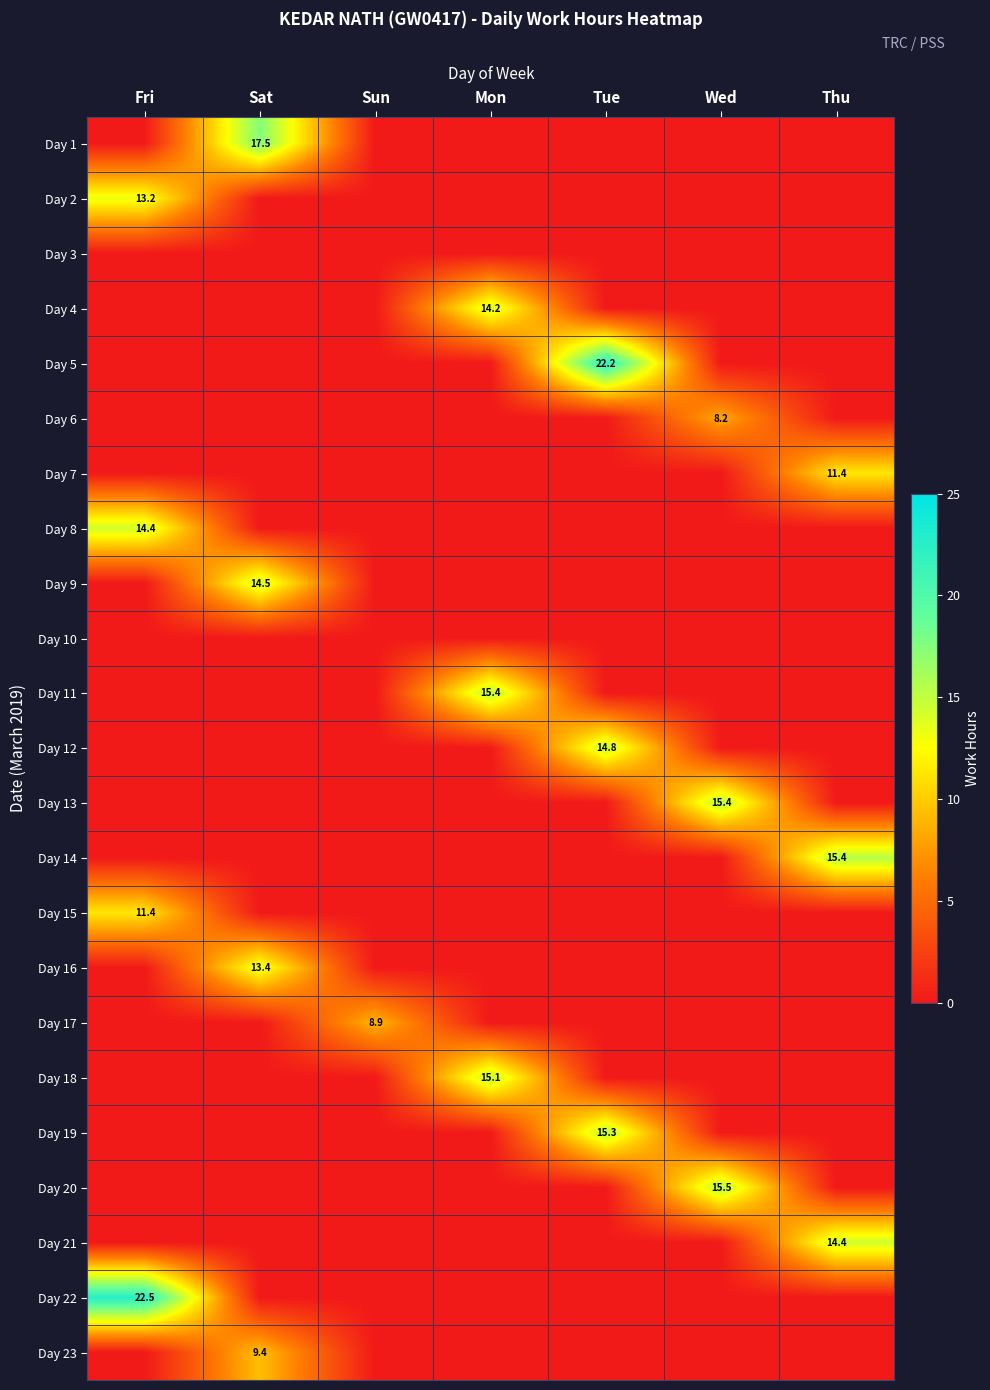

True or false: Day 13 has a value of -6.4 at Mon.

False